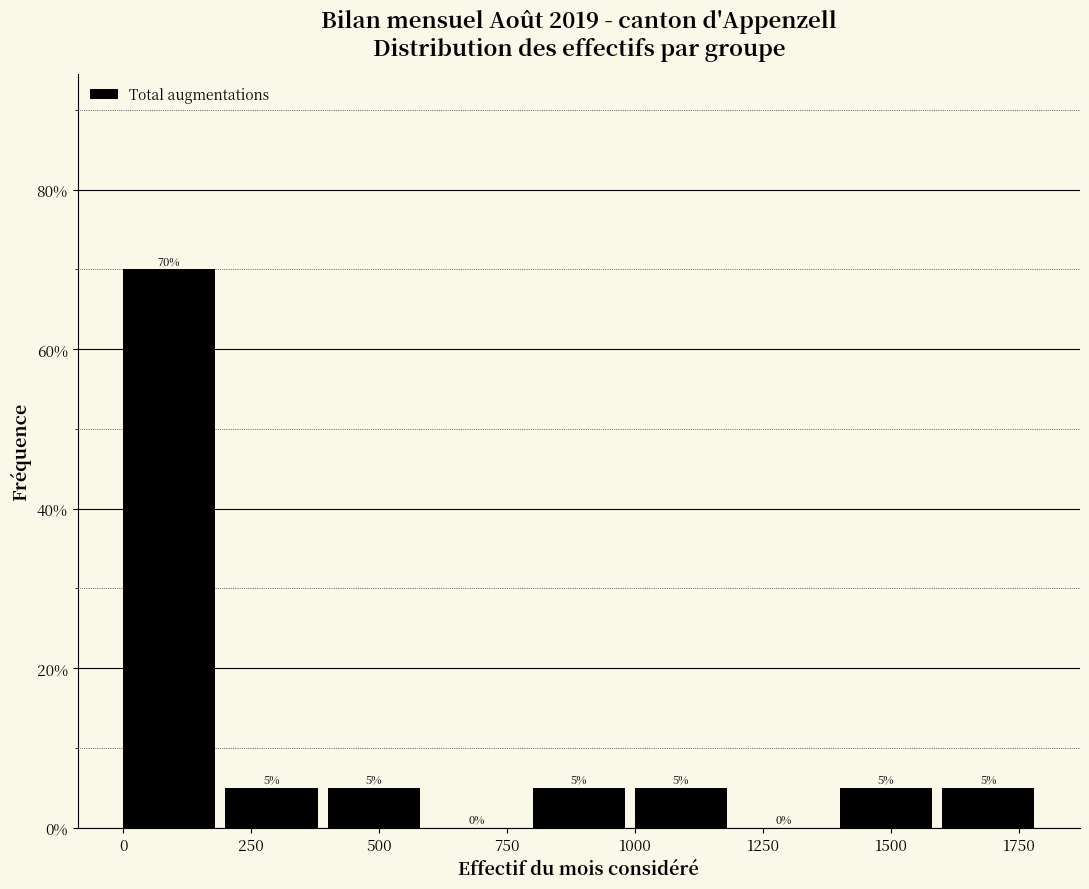

What is the height of the bar covering 1600 to 1800 on the x-axis?

5